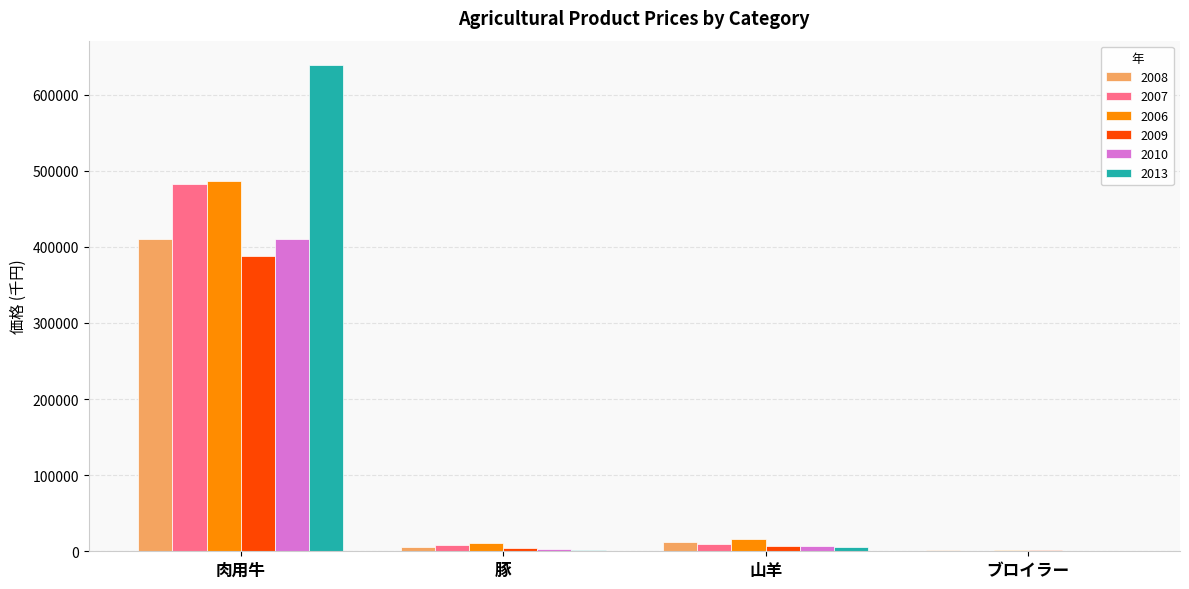

Read the 2006 value at 肉用牛.

486077